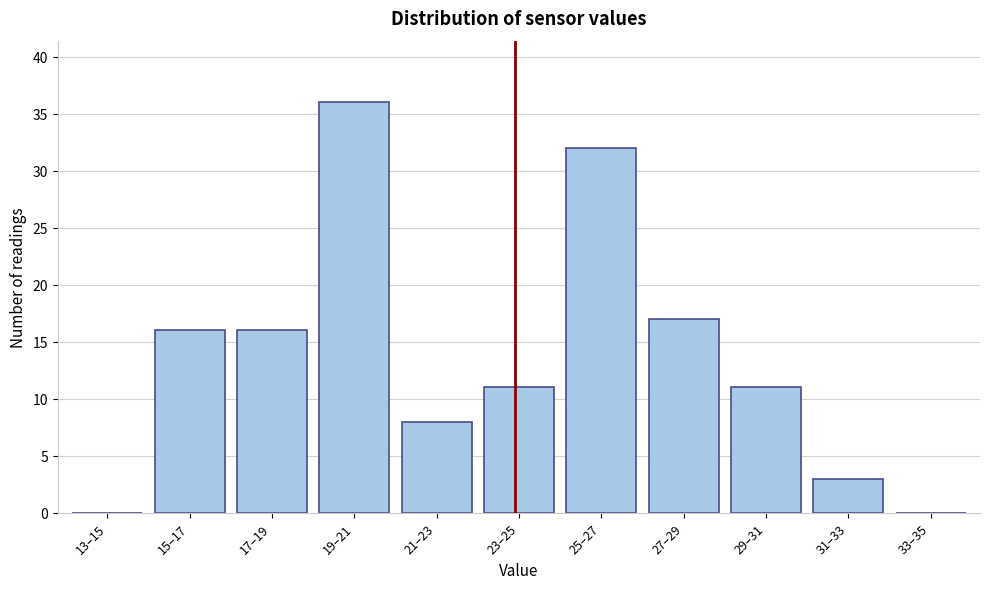

Reading left to right, extract all data points from this chart.

13–15=0	15–17=16	17–19=16	19–21=36	21–23=8	23–25=11	25–27=32	27–29=17	29–31=11	31–33=3	33–35=0